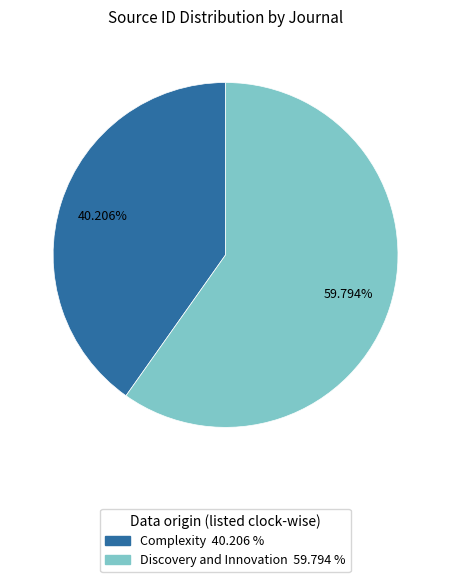

Rank the categories by value from lowest to highest.

Complexity, Discovery and Innovation